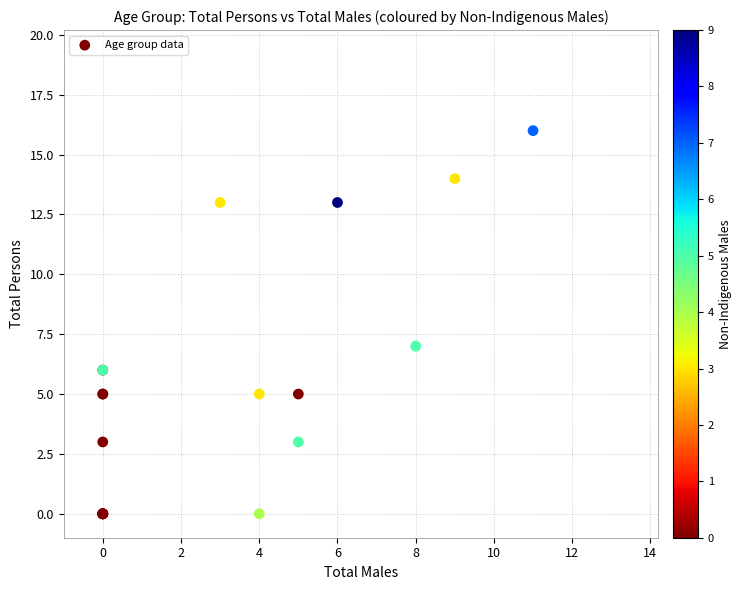

What Y value in the scatter plot is closest to 8?

7